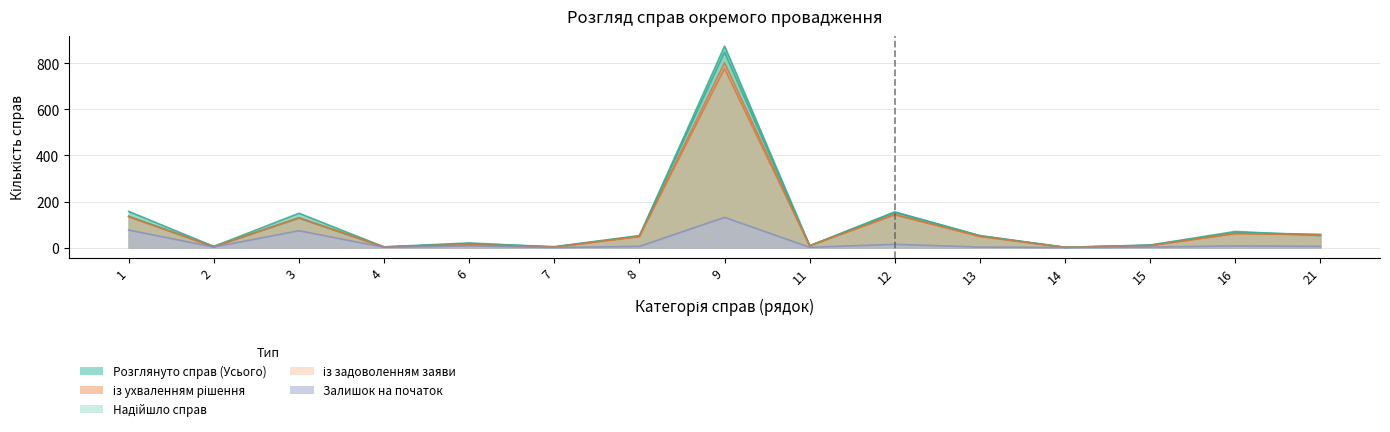

Which series has the largest total across all categories?

Розглянуто справ (Усього)